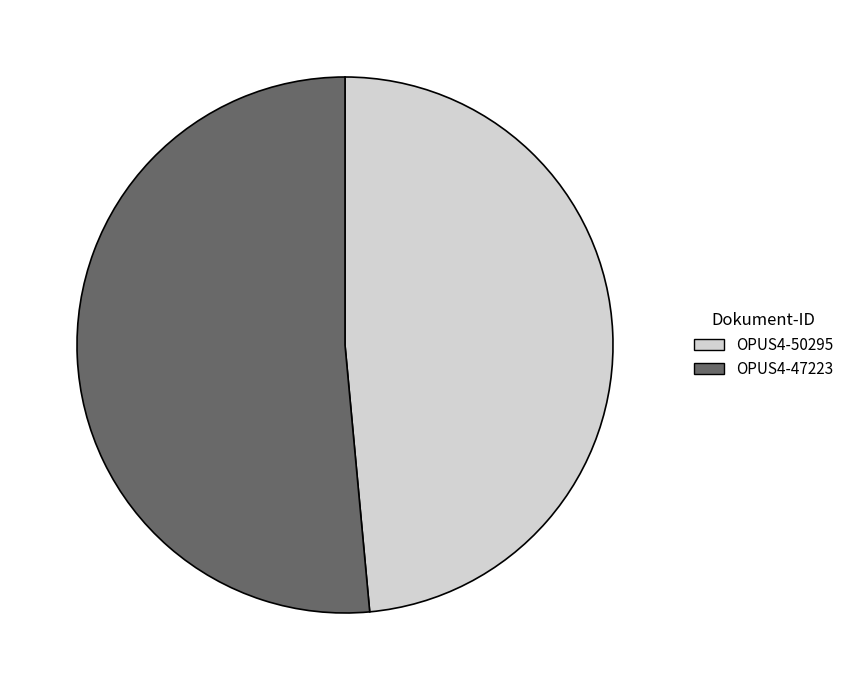

How many segments does this pie chart have?

2